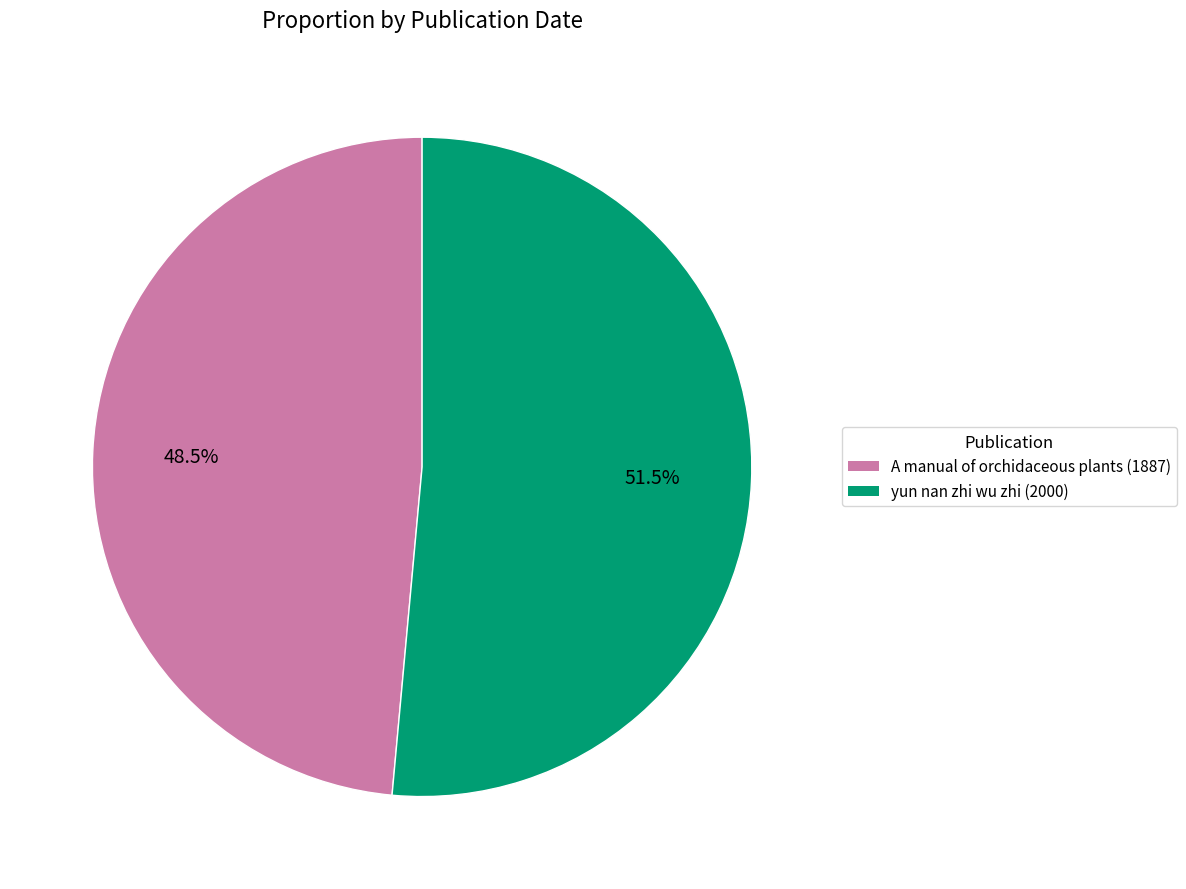

Which slice is the smallest?

A manual of orchidaceous plants (1887)